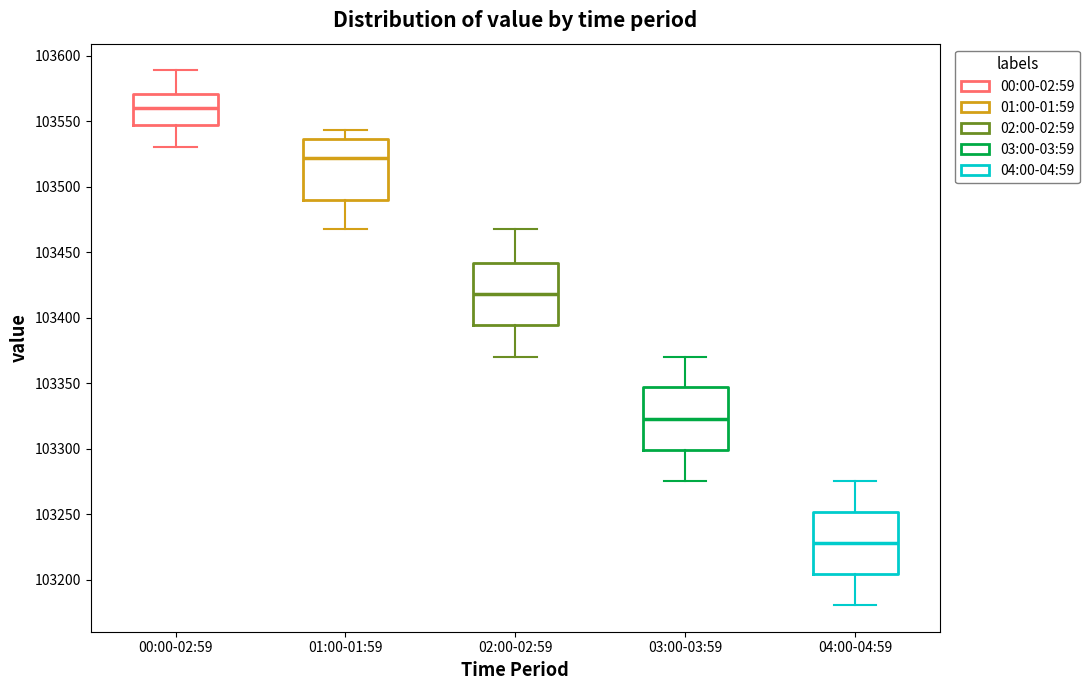

Which box's median line is the highest?

00:00-02:59